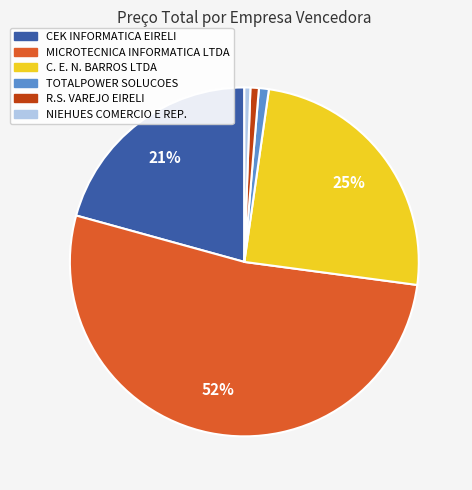

To the nearest percent, what is the average slice percentage?

17%